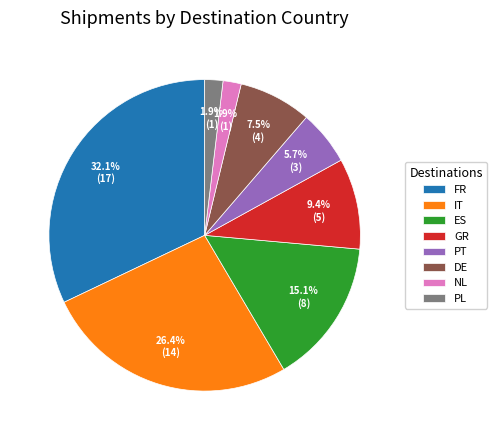

Does NL represent more than half of the total?

No